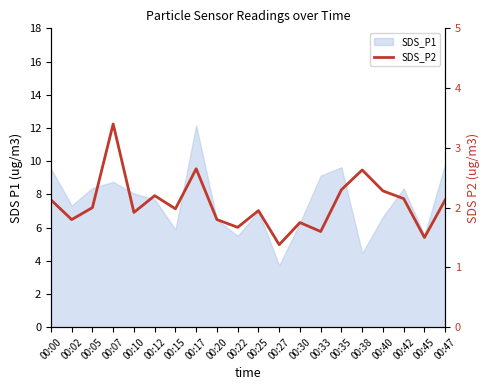

What is the value of the 9th point from the left?

1.8